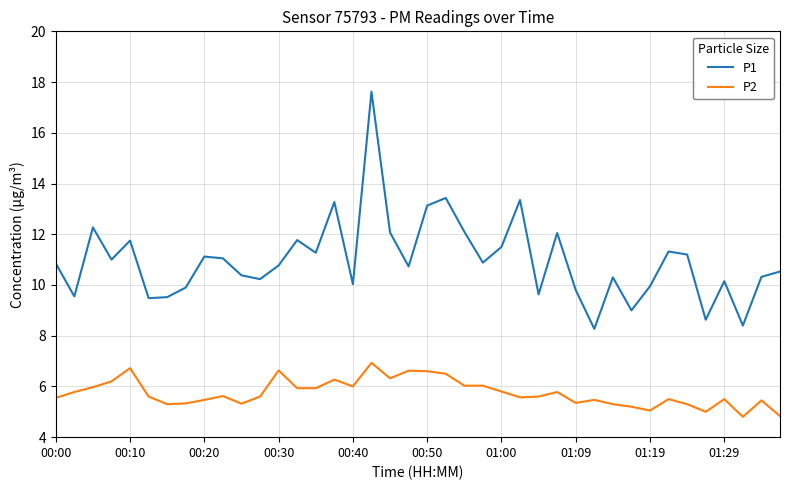

Rank the series by their average value, from highest to lowest.

P1, P2